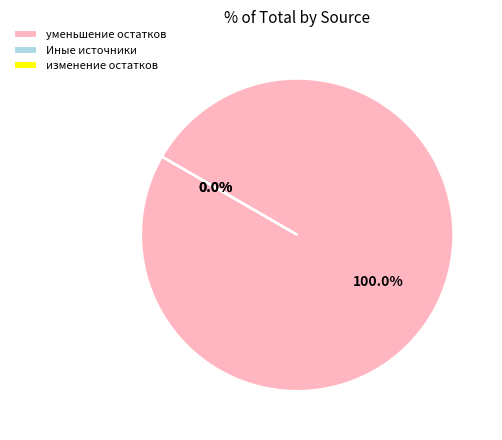

To the nearest percent, what is the average slice percentage?

33%